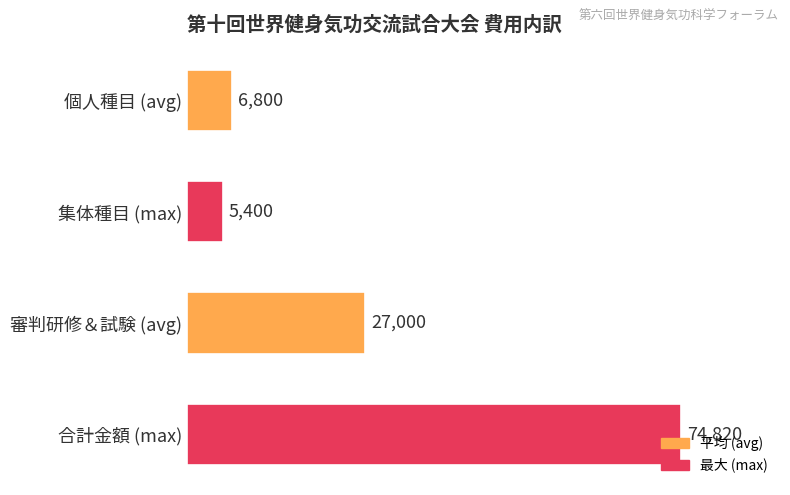

True or false: the data shows 27000 at 審判研修＆試験 (avg).

True